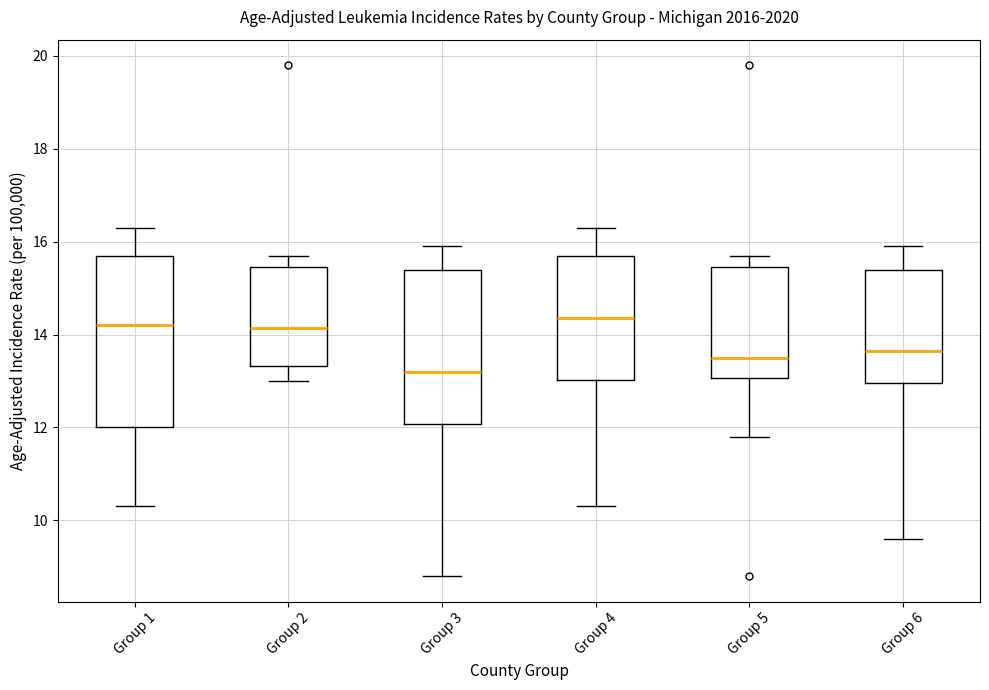

Comparing the boxes themselves (not the whiskers), which one is the tallest?

Group 1